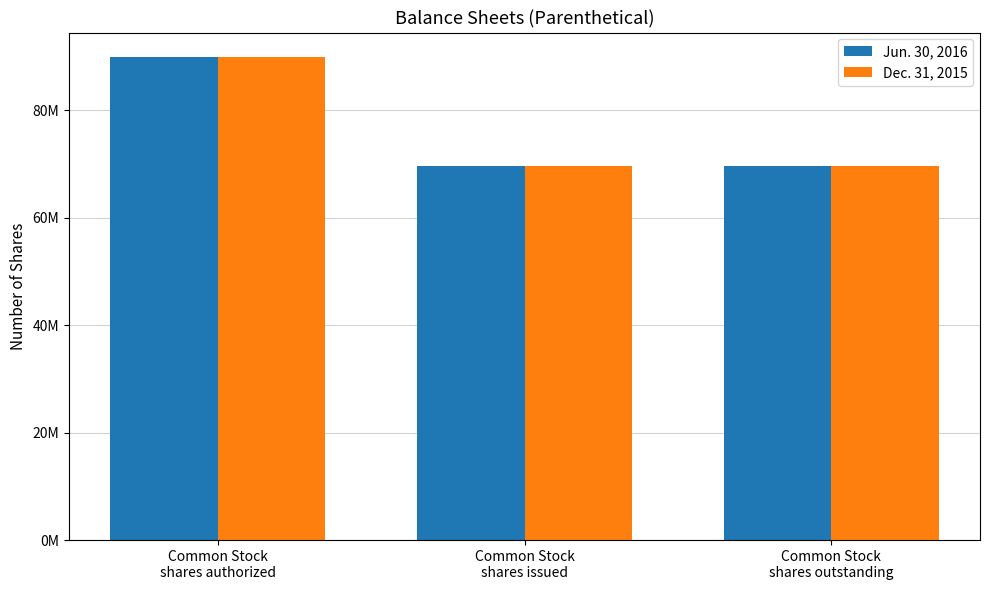

What are all the series names shown in the legend?

Jun. 30, 2016, Dec. 31, 2015